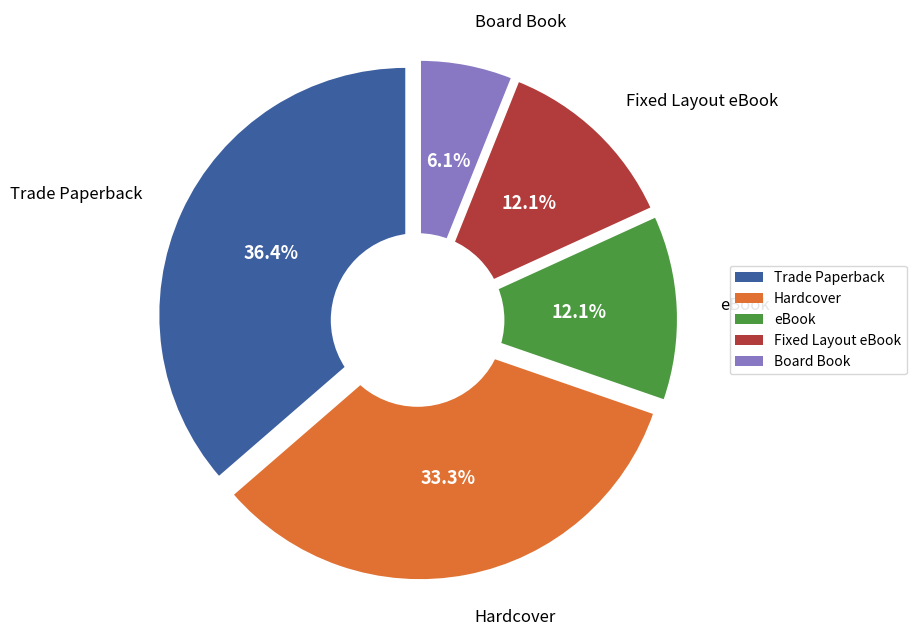

How many slices are in this pie chart?

5